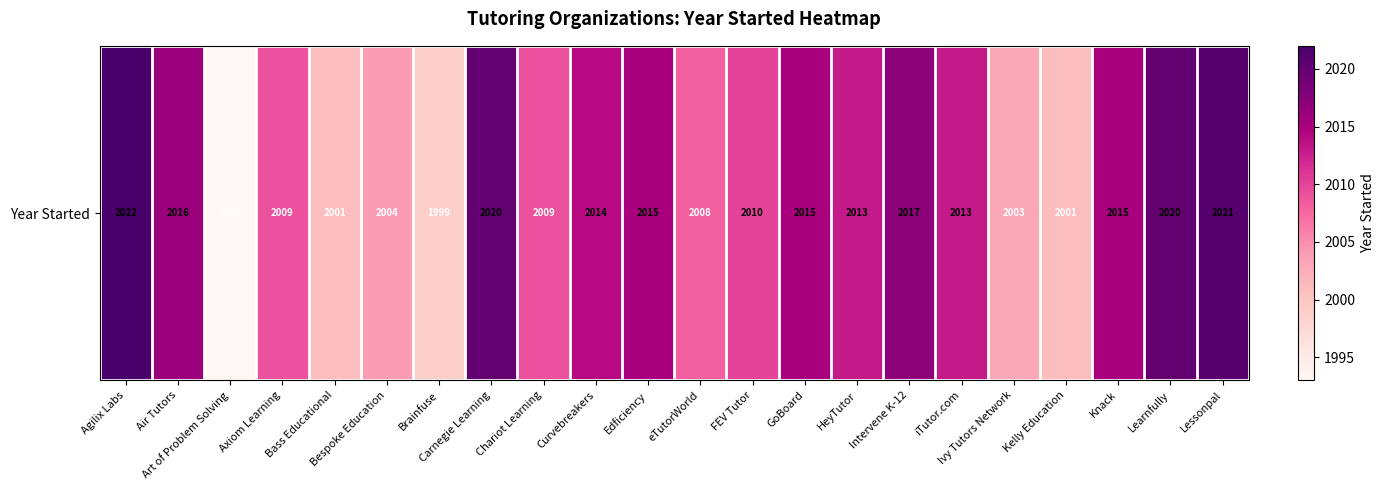

What is the difference between the values at Intervene K-12 and FEV Tutor?

7